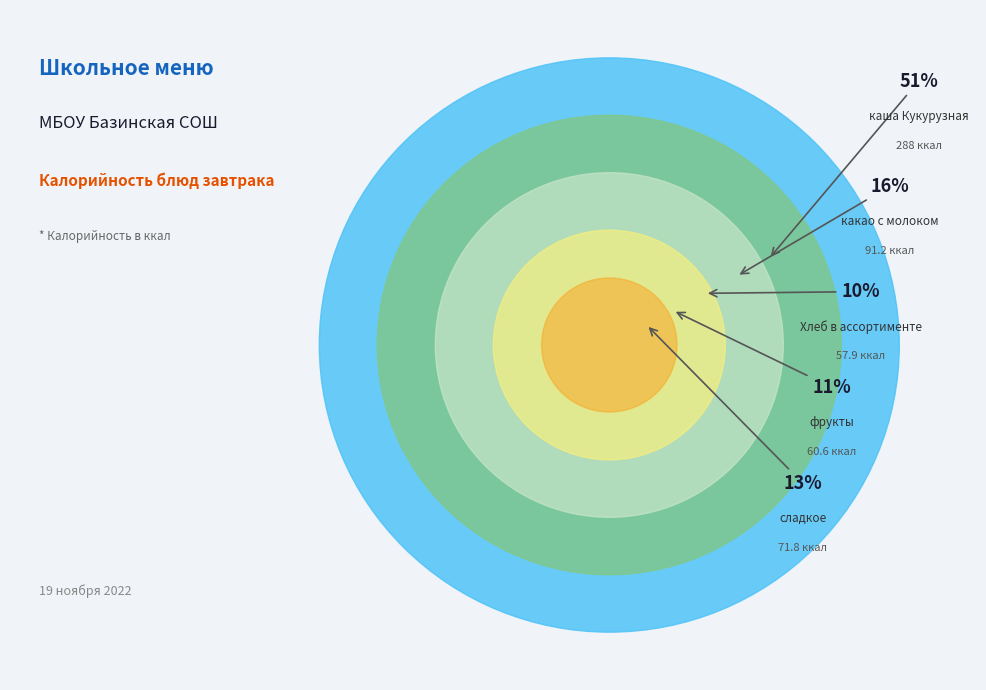

What percentage is the каша Кукурузная slice, to the nearest percent?

51%